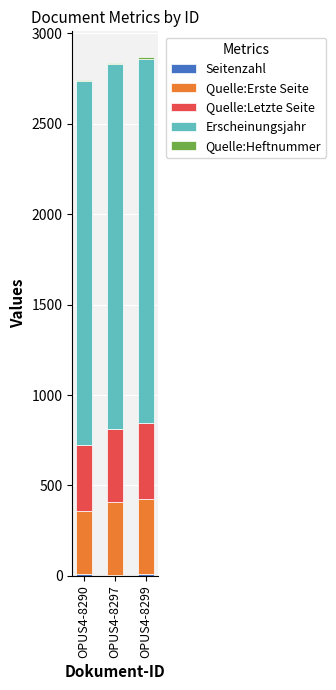

Between OPUS4-8297 and OPUS4-8299, which is larger?

OPUS4-8299